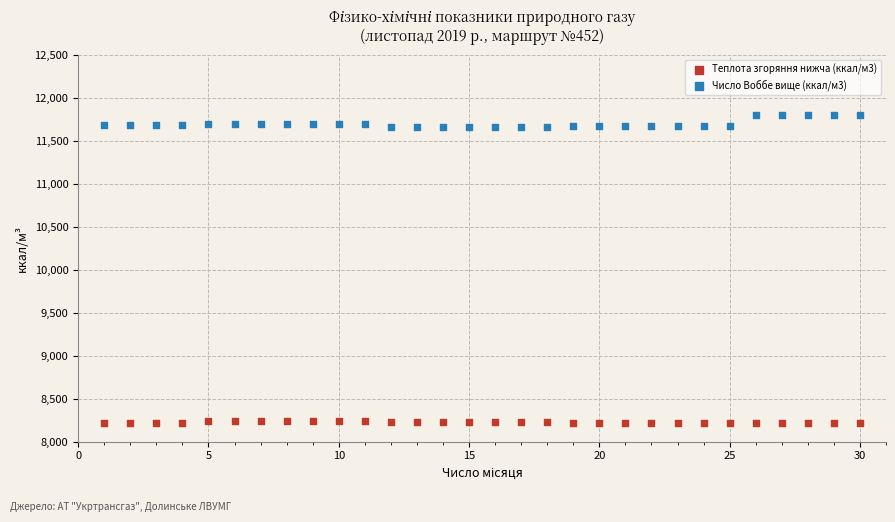

Which series reaches the maximum Y coordinate?

Число Воббе вище (ккал/м3)